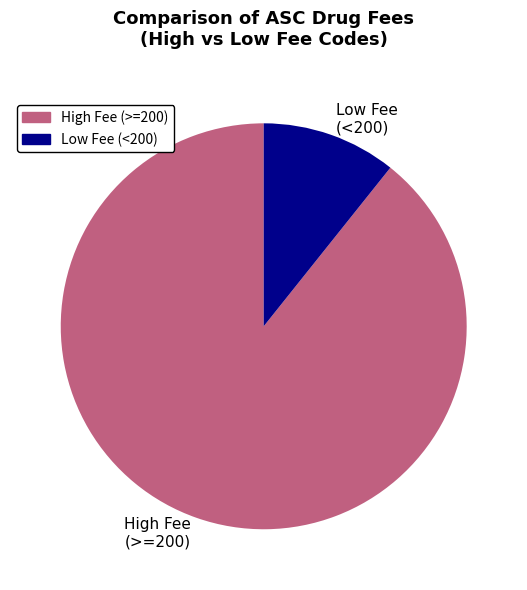

The High Fee (>=200) slice represents 99% of the pie. True or false?

False